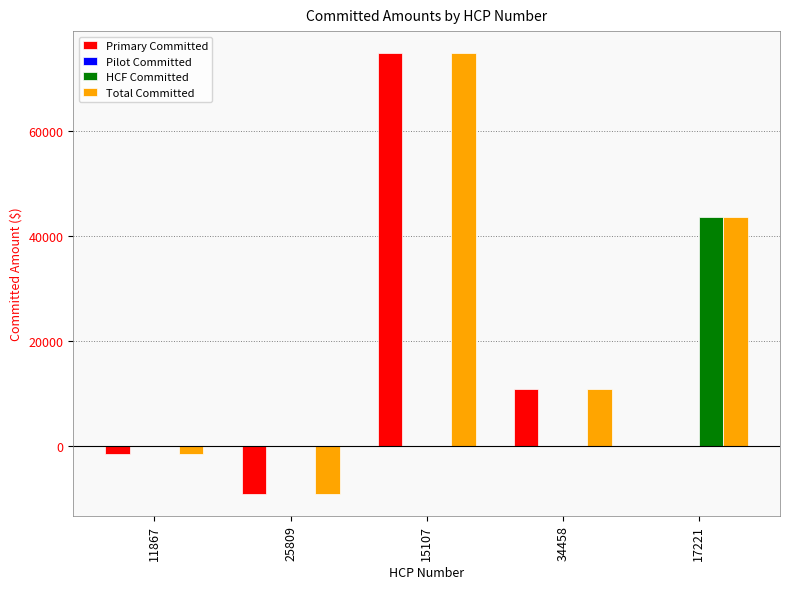

What is the sum of all Primary Committed values?

75047